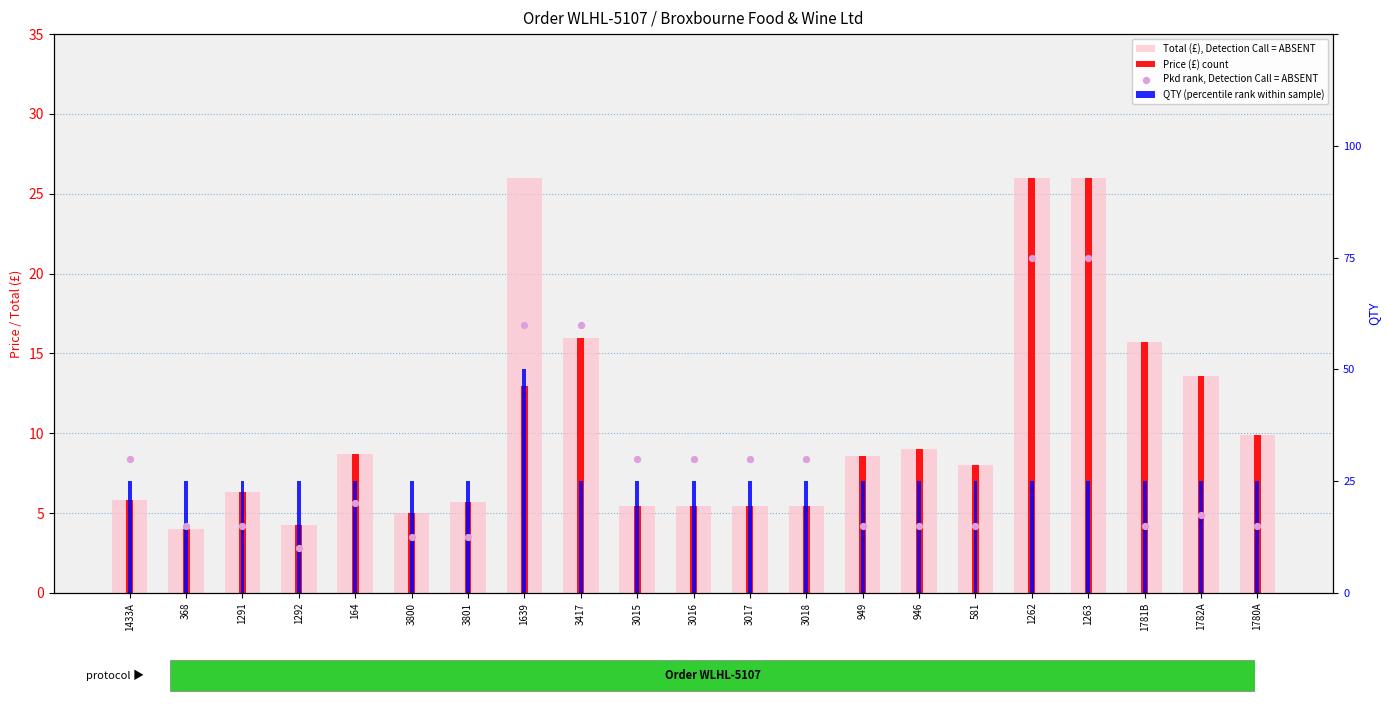

What is the total value across all series at 1291?

14.3